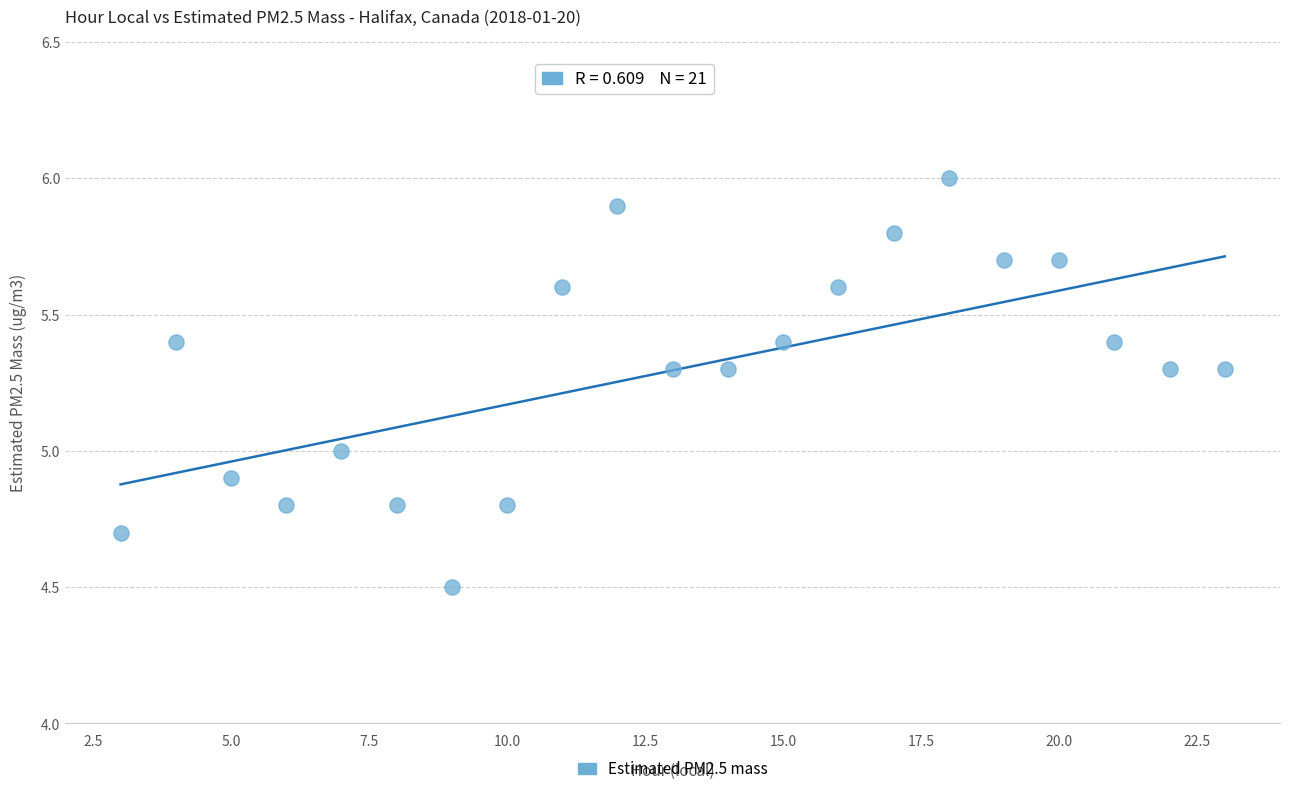

What is the range of X values (max minus min)?

20.0